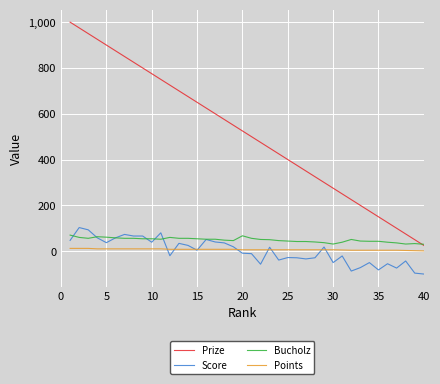

True or false: Points and Bucholz intersect in this chart.

False